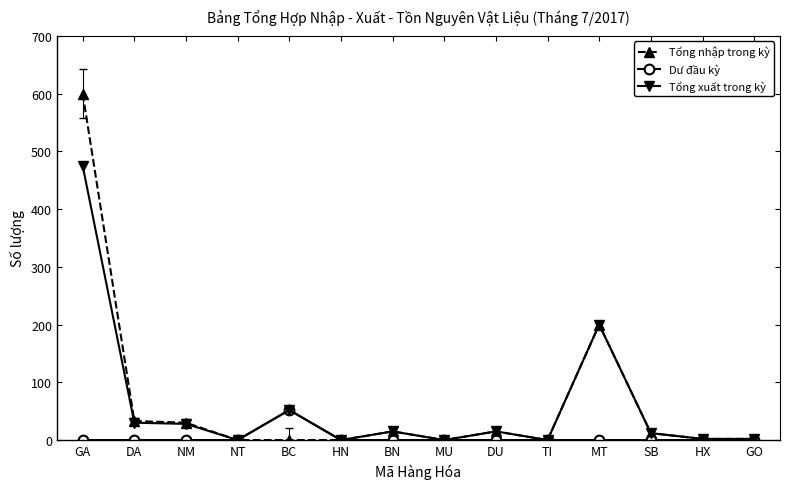

Which series has the widest spread of values?

Tổng nhập trong kỳ